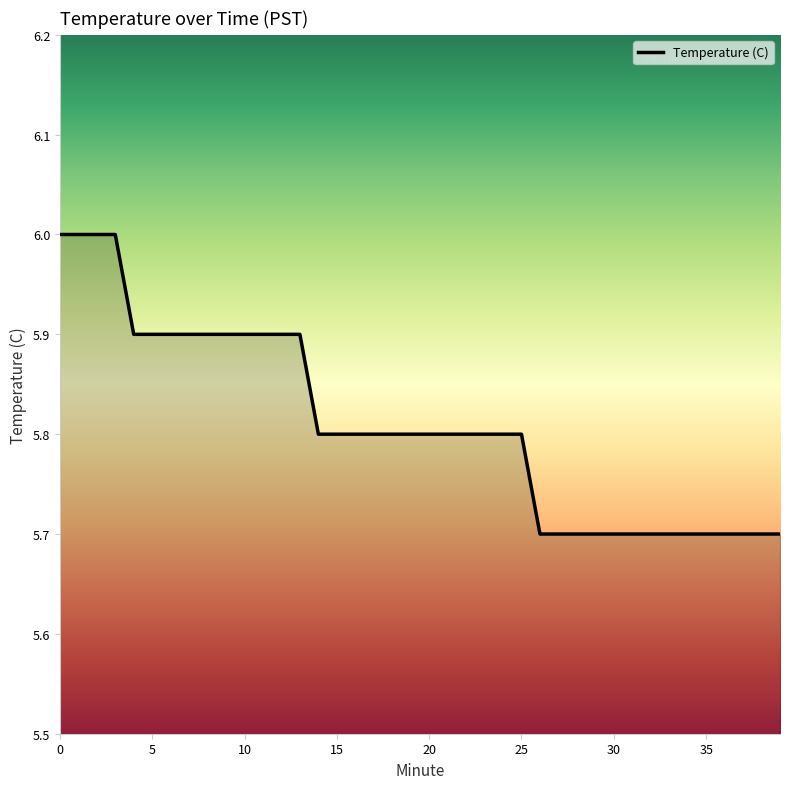

How many values are between 5 and 6?

40